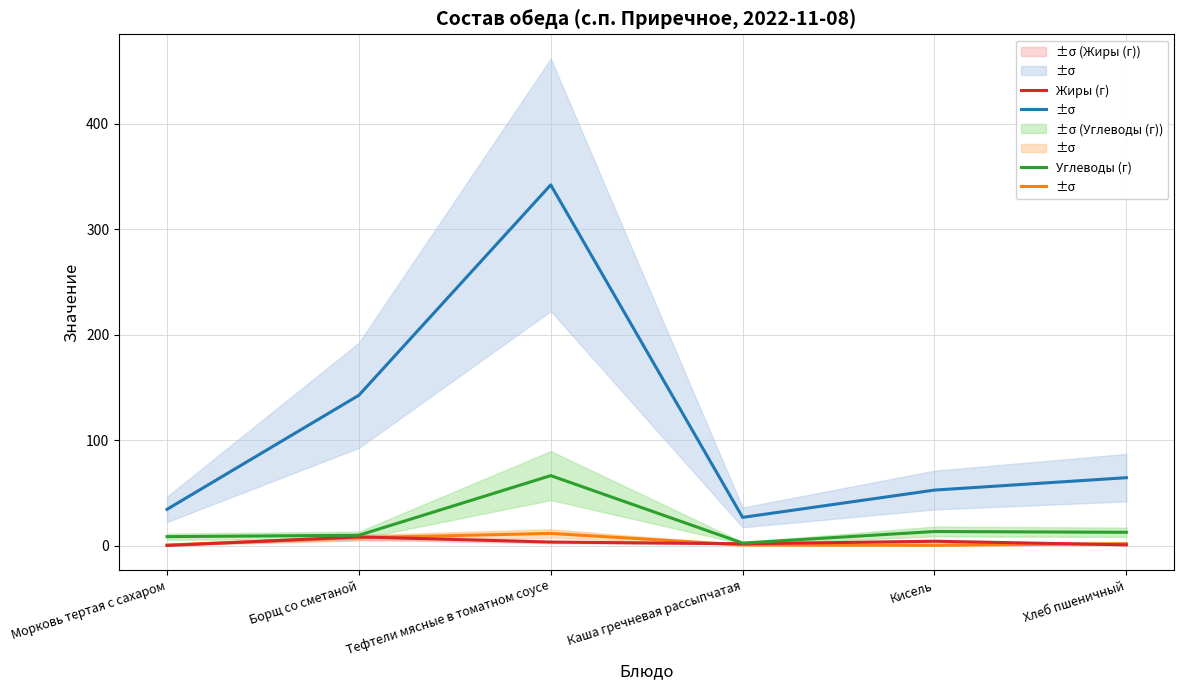

At how many categories does at least one series exceed 182?

1